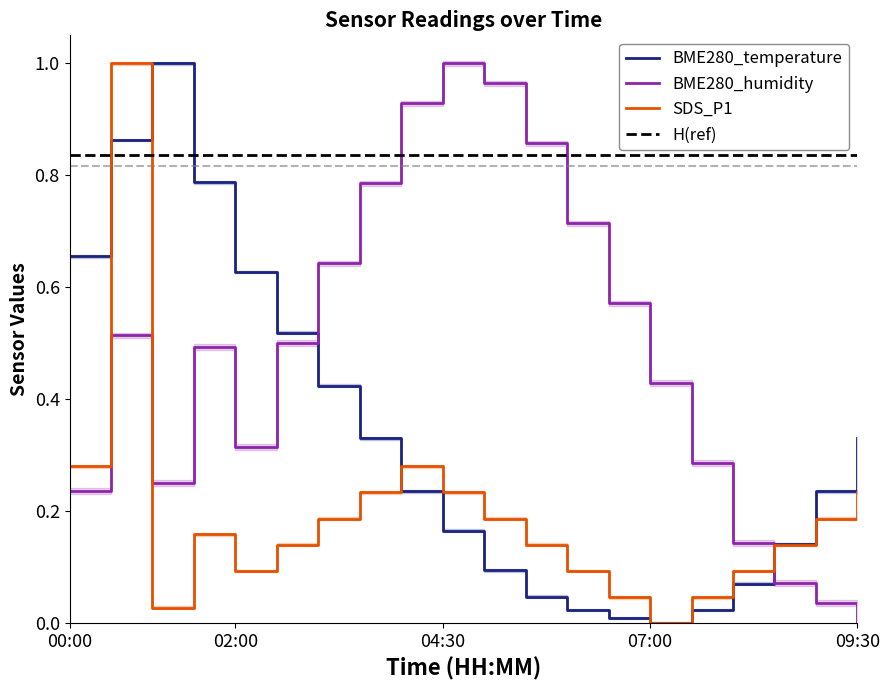

Reading right to left, transcribe all the data shown in this chart.

BME280_temperature: 0.3	0.2	0.1	0.1	0.0	0.0	0.0	0.0	0.0	0.1	0.2	0.2	0.3	0.4	0.5	0.6	0.8	1.0	0.9	0.7
BME280_humidity: 0.0	0.0	0.1	0.1	0.3	0.4	0.6	0.7	0.9	1.0	1.0	0.9	0.8	0.6	0.5	0.3	0.5	0.2	0.5	0.2
SDS_P1: 0.2	0.2	0.1	0.1	0.0	0.0	0.0	0.1	0.1	0.2	0.2	0.3	0.2	0.2	0.1	0.1	0.2	0.0	1.0	0.3